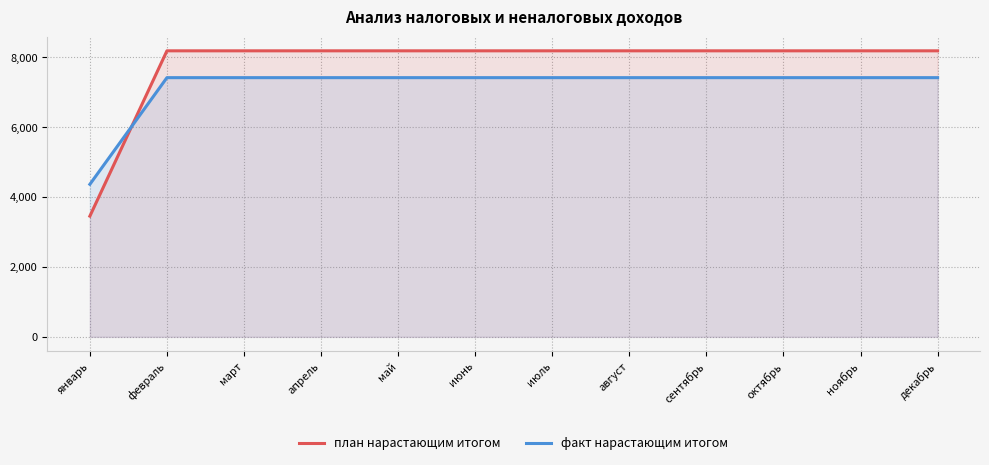

True or false: план нарастающим итогом and факт нарастающим итогом cross at least once.

True